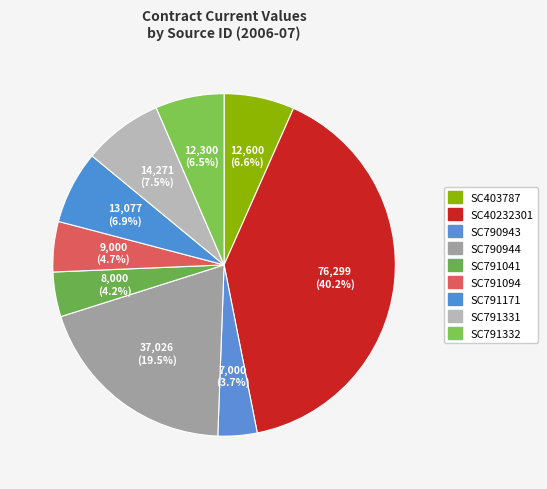

To the nearest percent, what percentage of the pie is SC791041?

4%